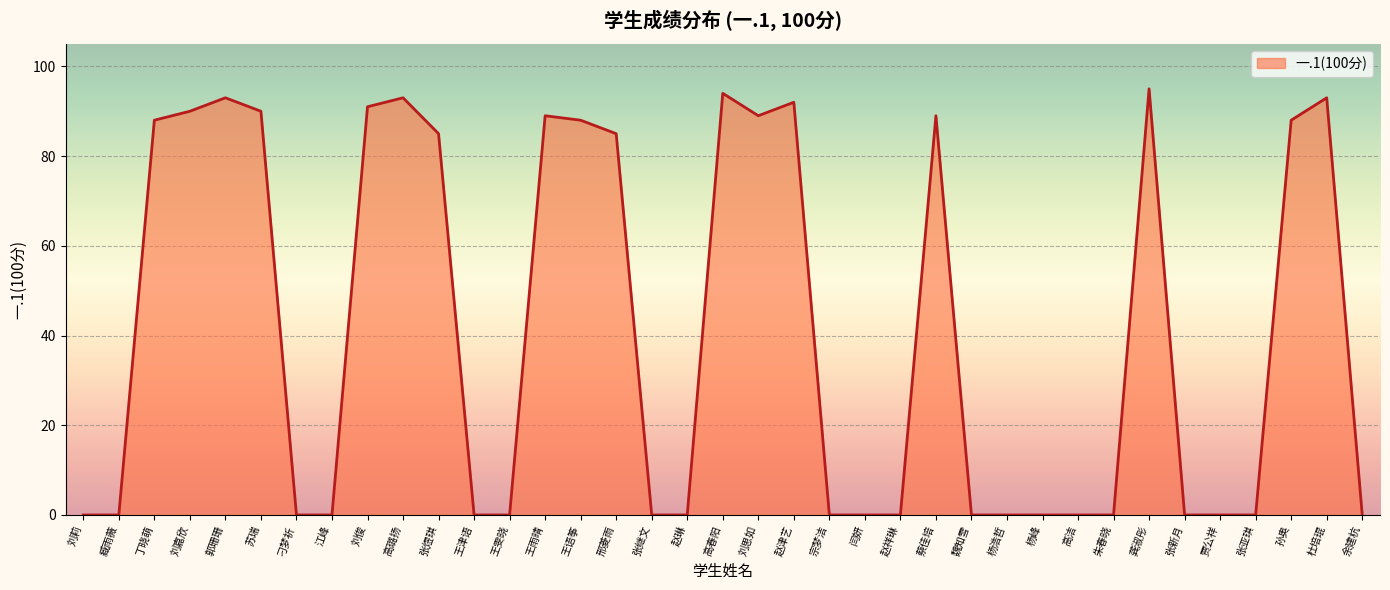

What is the sum of the values at 刘嘉欣 and 王雯晓?

90